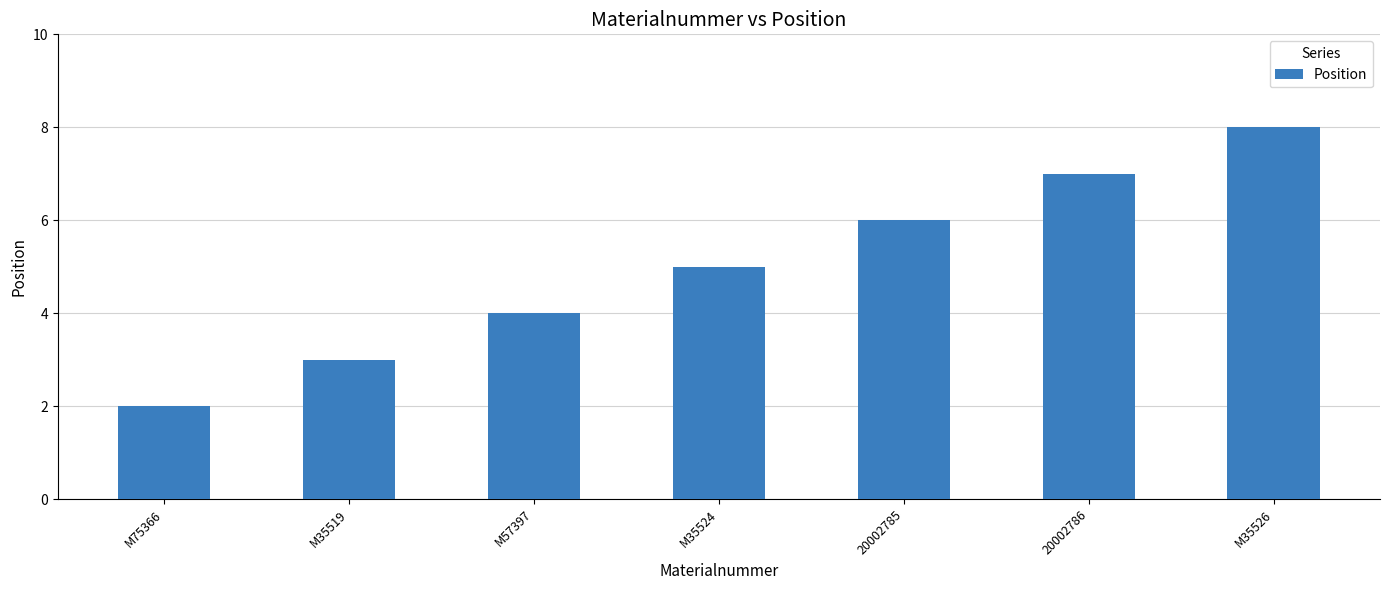

Rank the categories by value from lowest to highest.

M75366, M35519, M57397, M35524, 20002785, 20002786, M35526